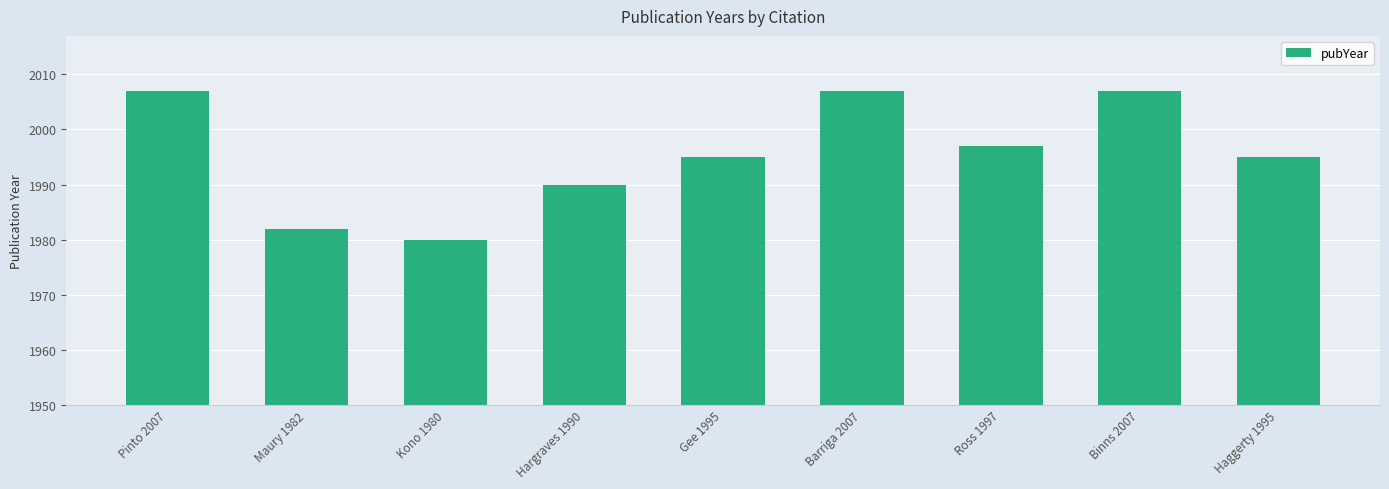

How many bars are there in total?

9